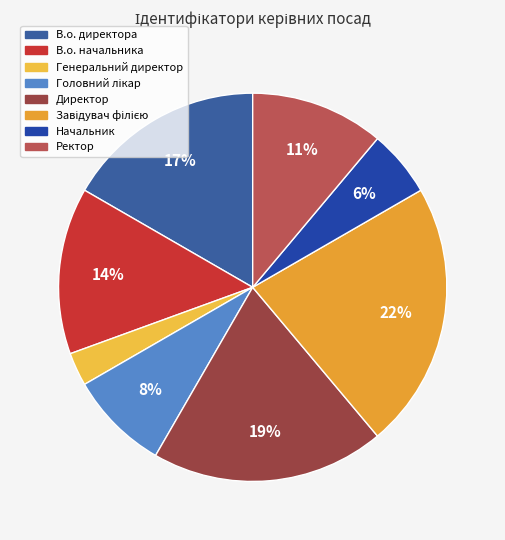

What percentage is the Ректор slice, to the nearest percent?

11%